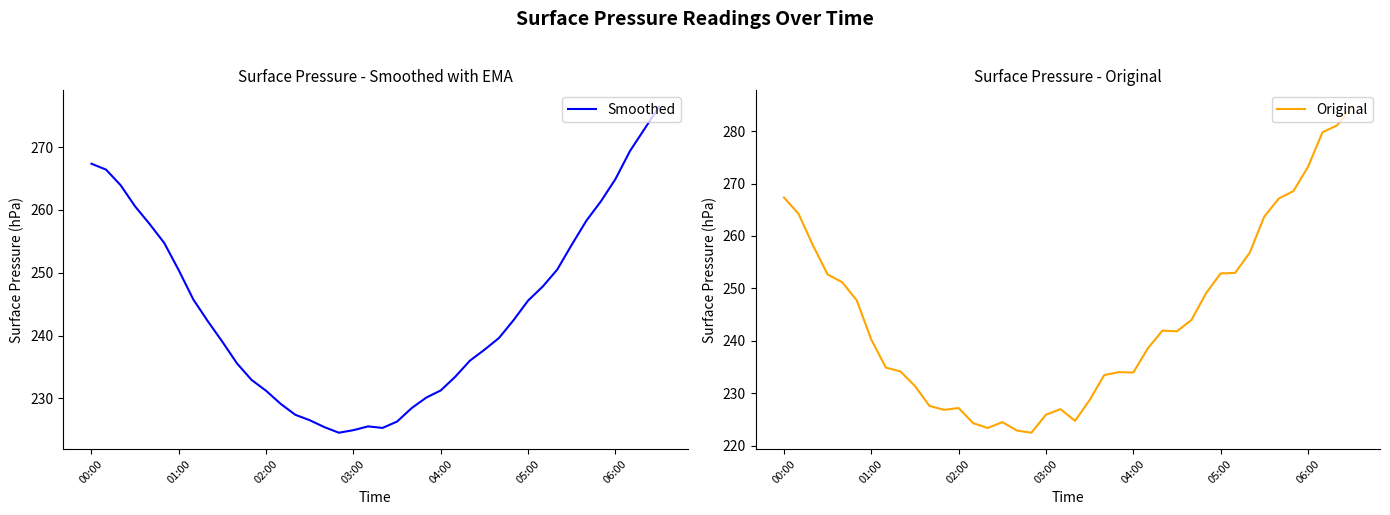

Reading left to right, extract all data points from this chart.

Smoothed: 267.3	266.4	263.9	260.5	257.7	254.7	250.4	245.7	242.3	239.0	235.6	232.9	231.2	229.1	227.4	226.5	225.4	224.5	225.0	225.6	225.3	226.3	228.5	230.1	231.3	233.5	236.0	237.7	239.6	242.5	245.6	247.8	250.5	254.5	258.3	261.4	264.9	269.4	272.9	276.4
Original: 267.3	264.2	258.2	252.6	251.2	247.7	240.2	234.9	234.2	231.4	227.6	226.8	227.2	224.3	223.4	224.5	222.9	222.5	225.9	227.0	224.7	228.7	233.5	234.0	234.0	238.6	241.9	241.8	244.0	249.1	252.8	253.0	256.8	263.7	267.1	268.6	273.2	279.8	281.1	284.7